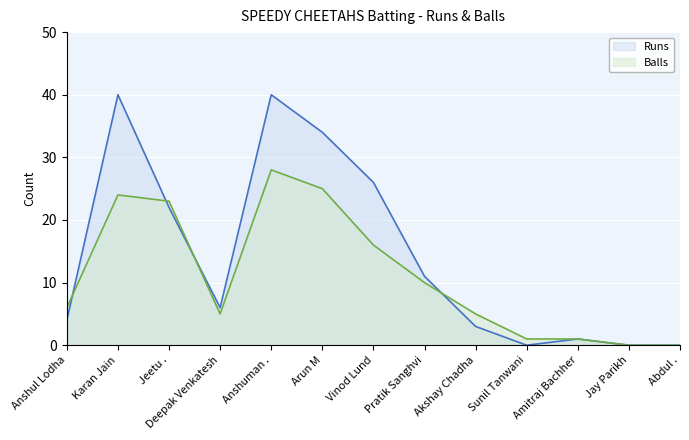

What is the maximum value shown in the chart?

40